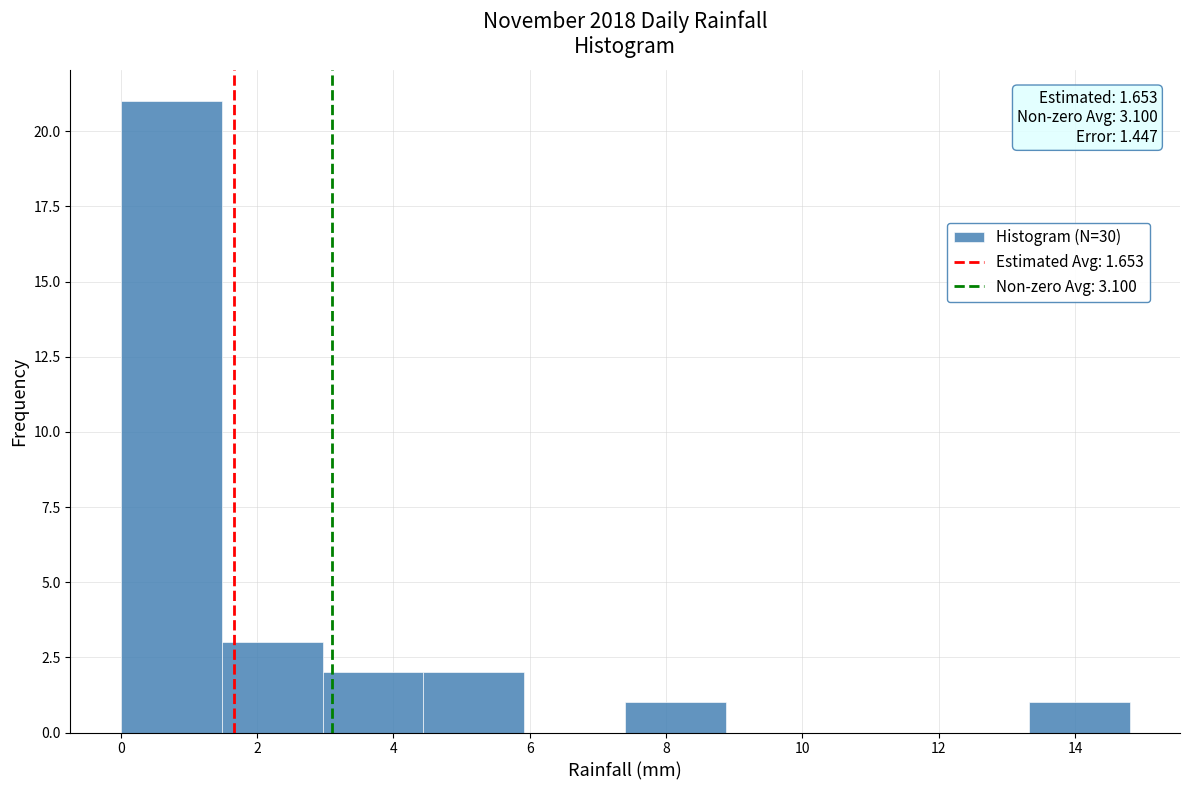

Which range on the x-axis has the tallest bar?

0.00 to 1.48